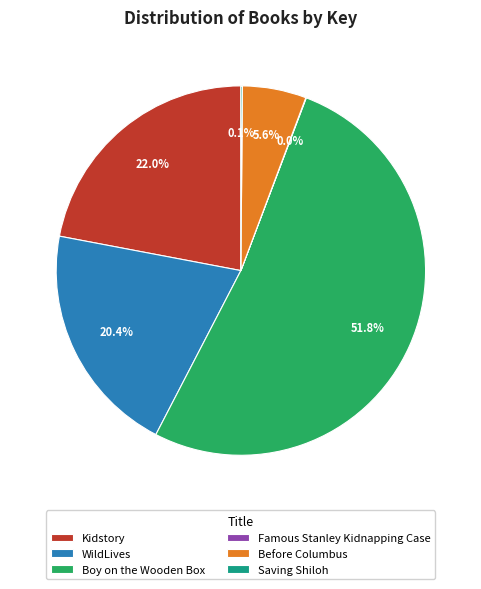

Which category accounts for the majority?

Boy on the Wooden Box